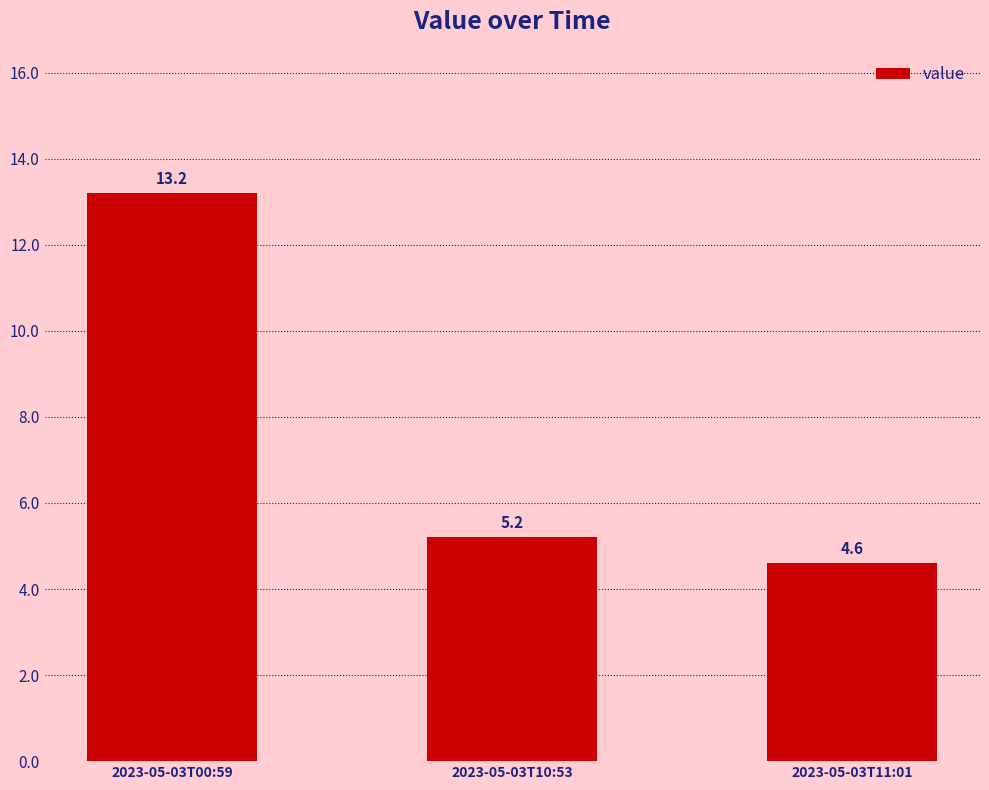

Reading right to left, transcribe all the data shown in this chart.

2023-05-03T11:01=4.6	2023-05-03T10:53=5.2	2023-05-03T00:59=13.2